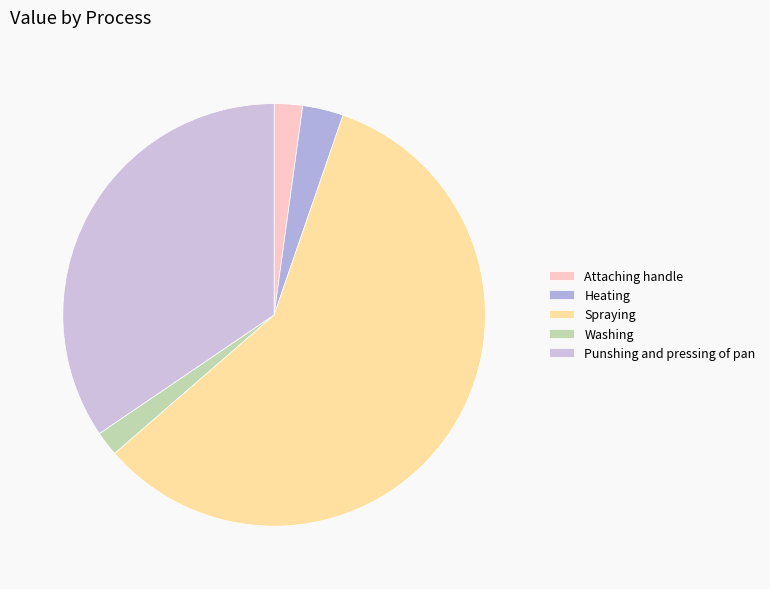

What percentage is the Attaching handle slice, to the nearest percent?

2%